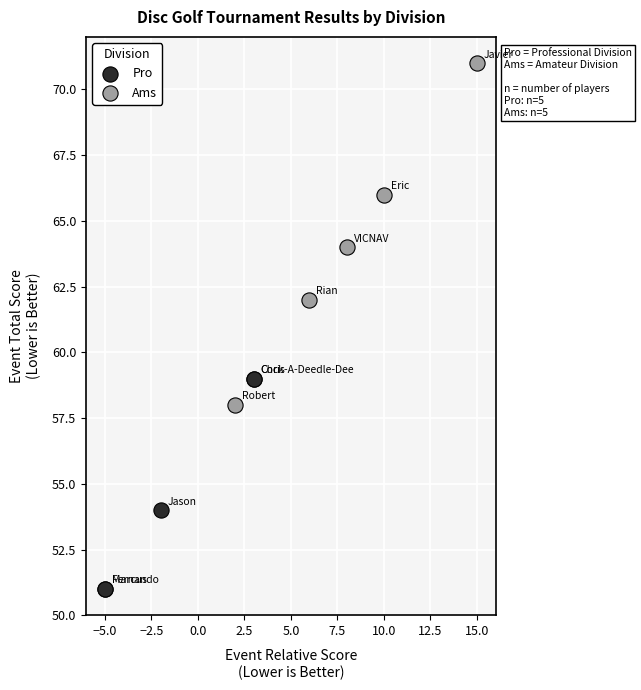

Which series has the widest spread of Y values?

Ams